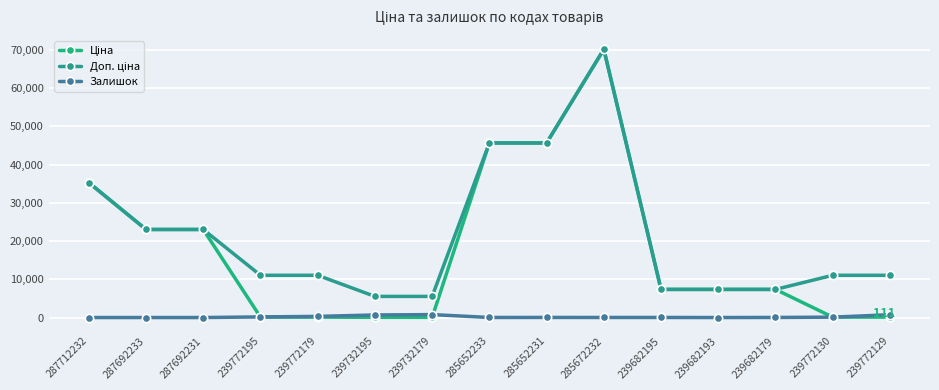

How many distinct data groups are displayed?

3